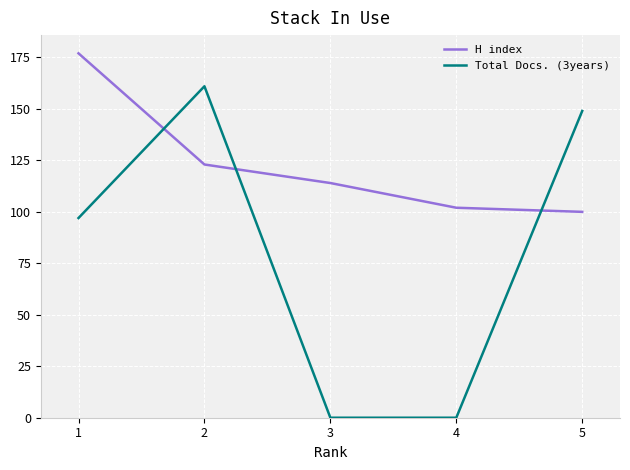

Rank the series by their maximum value, from highest to lowest.

H index, Total Docs. (3years)